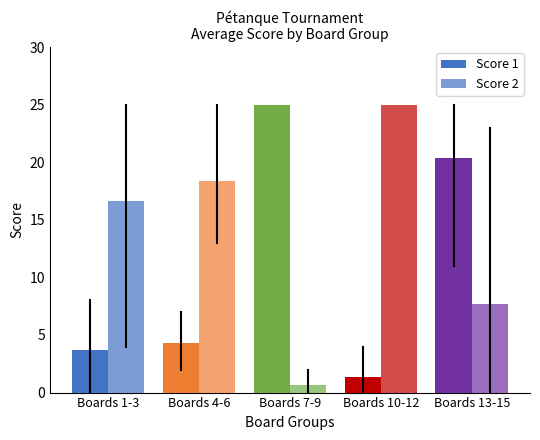

Reading right to left, list all the values displayed in this chart.

Score 1: Boards 13-15=20.3	Boards 10-12=1.3	Boards 7-9=25.0	Boards 4-6=4.3	Boards 1-3=3.7
Score 2: Boards 13-15=7.7	Boards 10-12=25.0	Boards 7-9=0.7	Boards 4-6=18.3	Boards 1-3=16.7